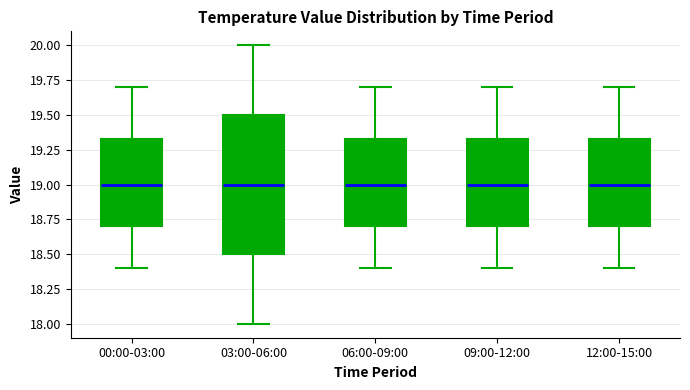

Which box is the tallest, from its lower edge to its upper edge?

03:00-06:00